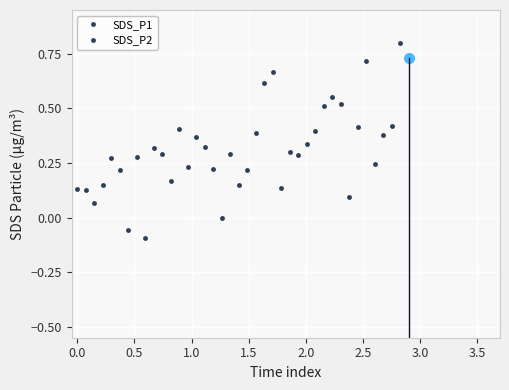

True or false: SDS_P1 and SDS_P2 intersect in this chart.

False